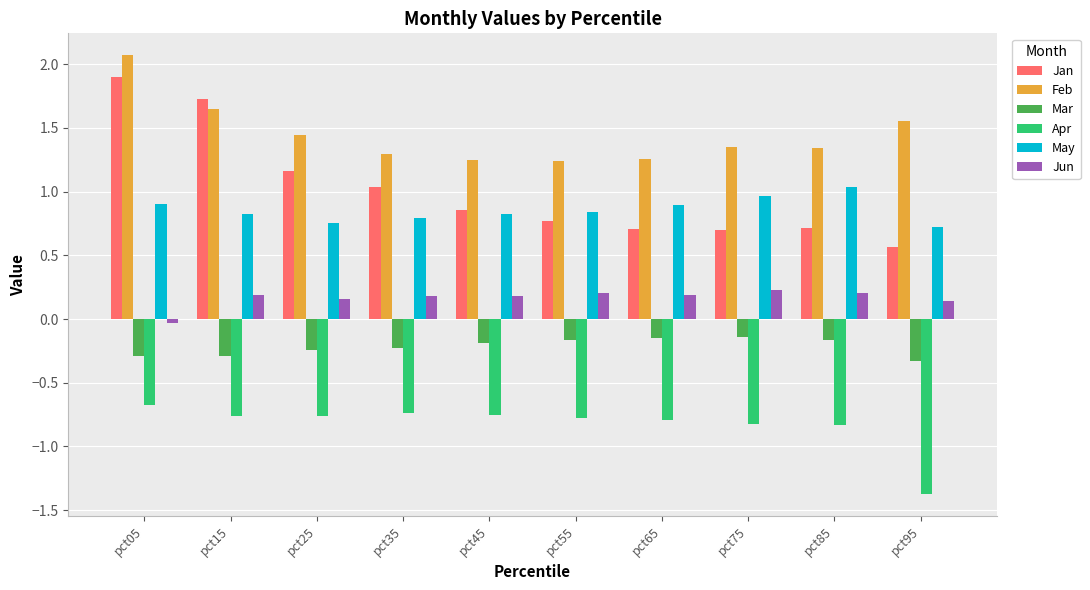

At how many categories does at least one series exceed 0?

10